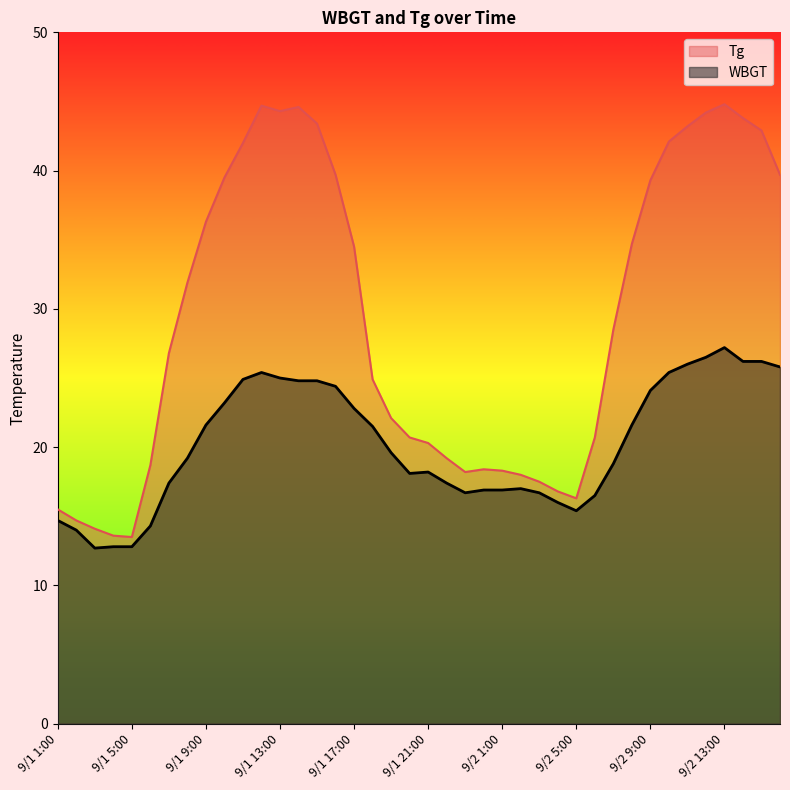

What value does the Tg series have at 9/1 8:00?

31.9